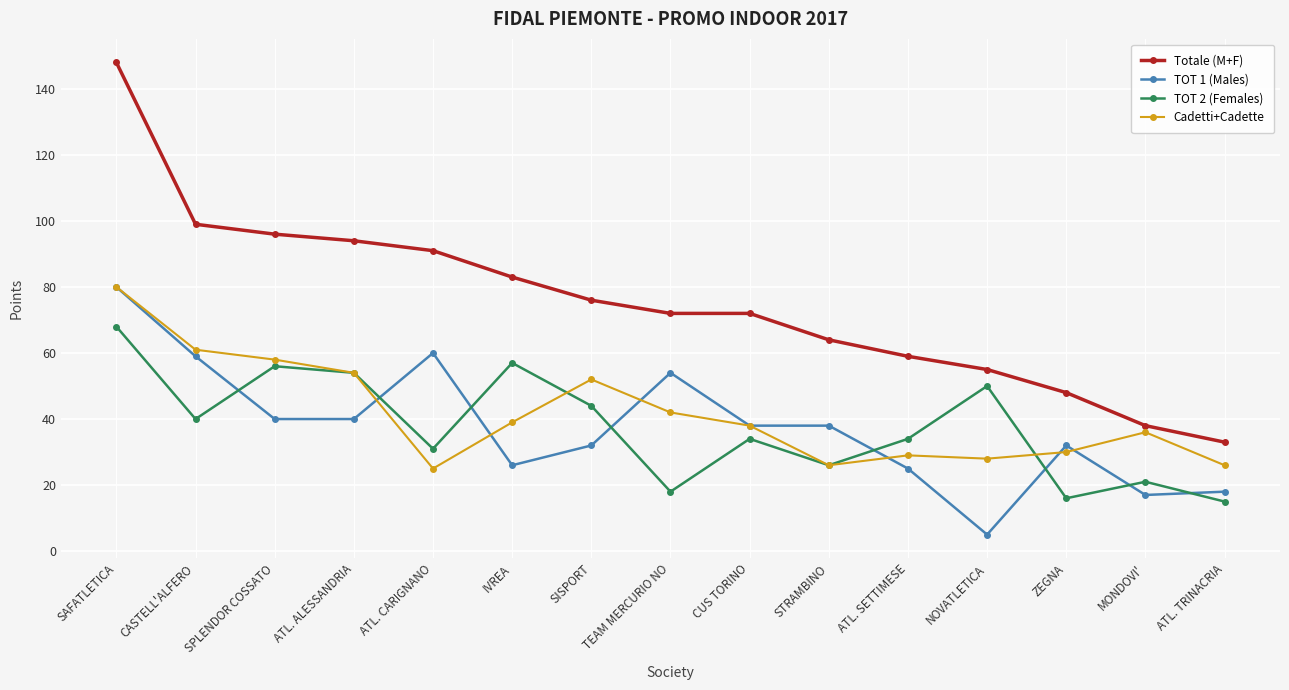

In TOT 2 (Females), how many points are higher than both neighbors (excluding endpoints)?

5